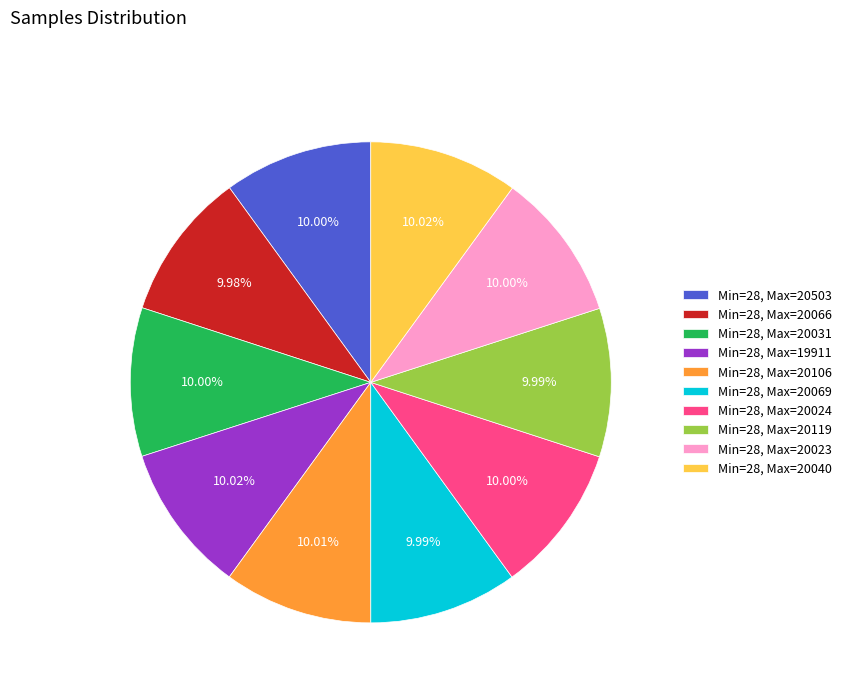

Is the sum of Min=28, Max=19911 and Min=28, Max=20106 greater than half?

No